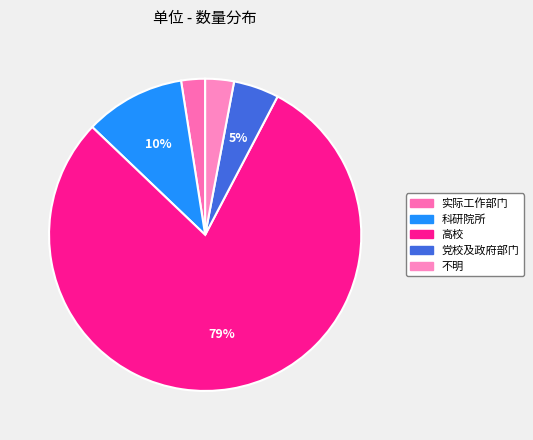

Is the sum of 不明 and 实际工作部门 greater than half?

No